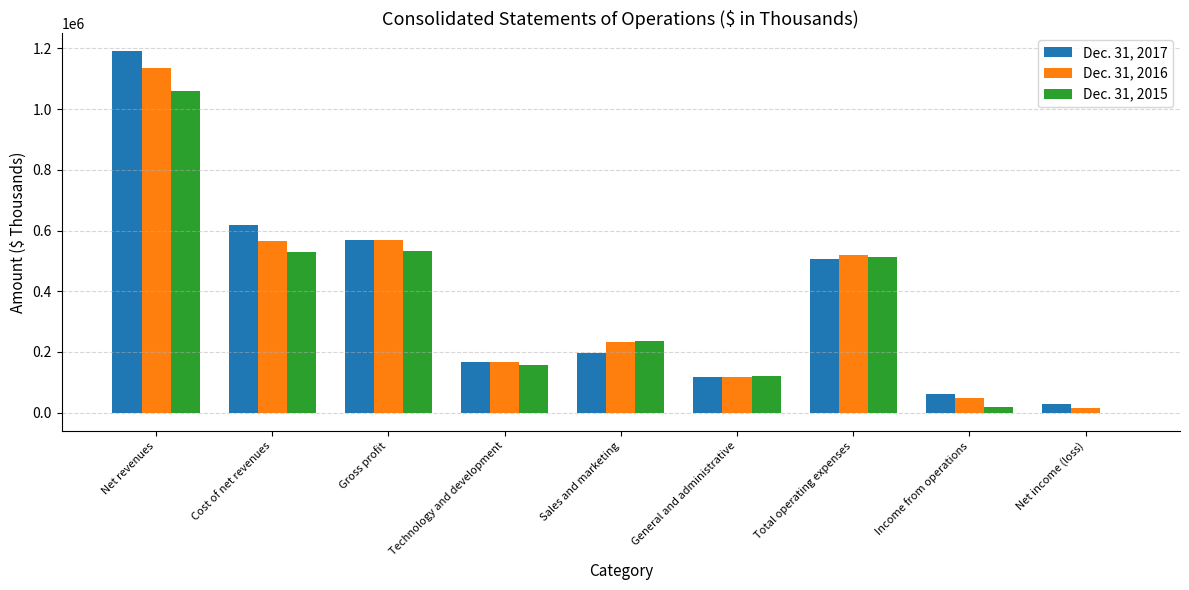

The Dec. 31, 2015 series shows 403244 at Sales and marketing. True or false?

False